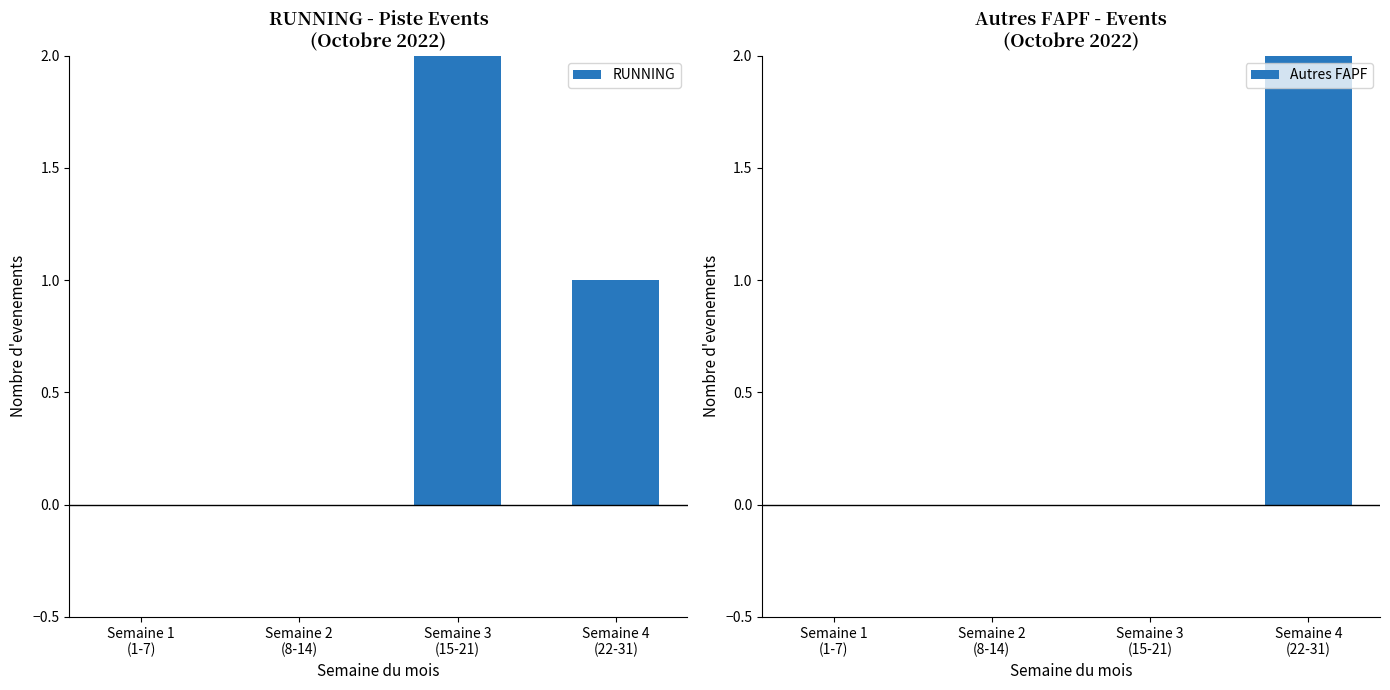

Is the value of Autres FAPF at Semaine 1
(1-7) greater than the value of RUNNING at Semaine 4
(22-31)?

No